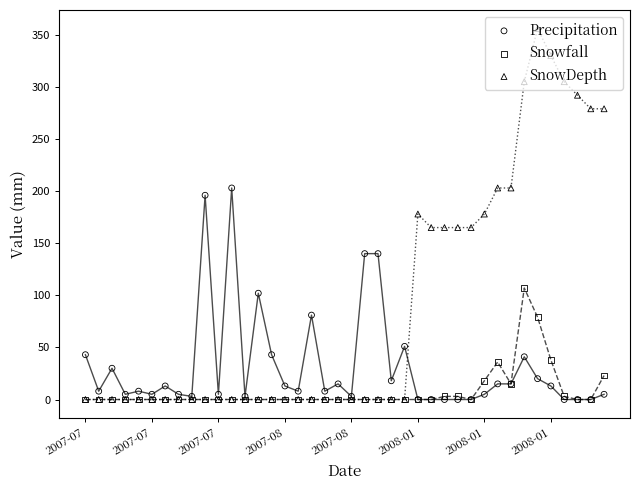

What are all the series names shown in the legend?

Precipitation, Snowfall, SnowDepth